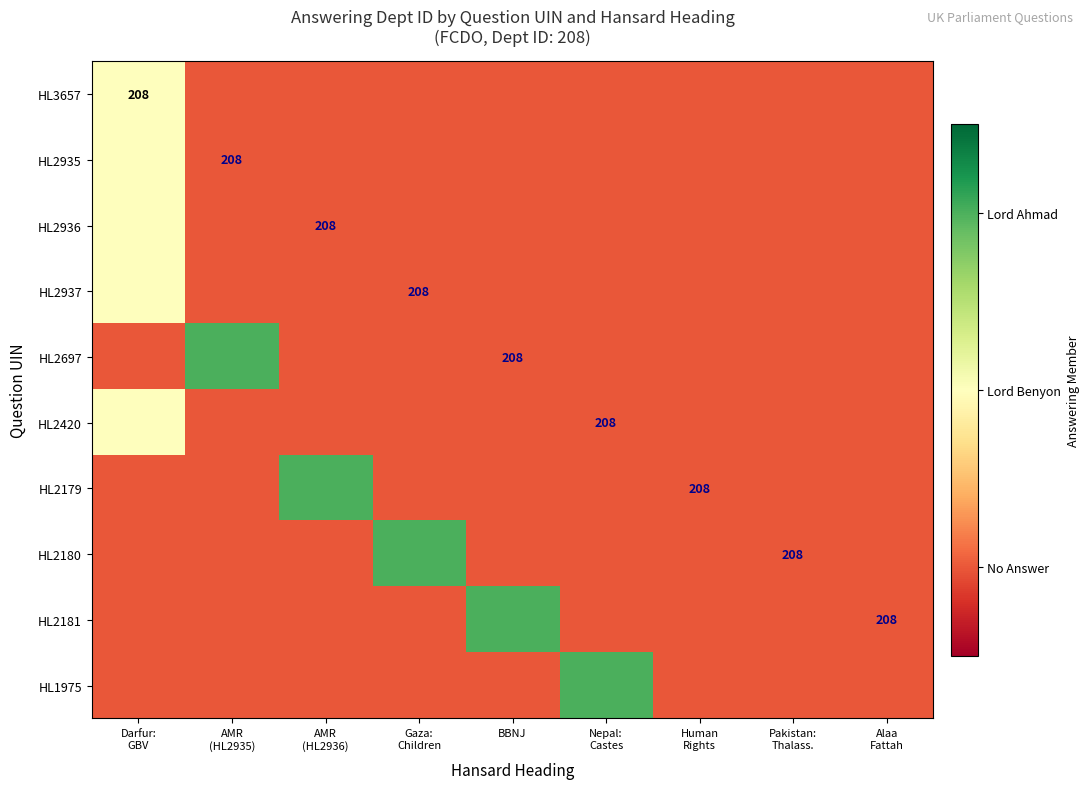

Is the value of HL2937 at BBNJ greater than the value of HL2420 at AMR (HL2936)?

No